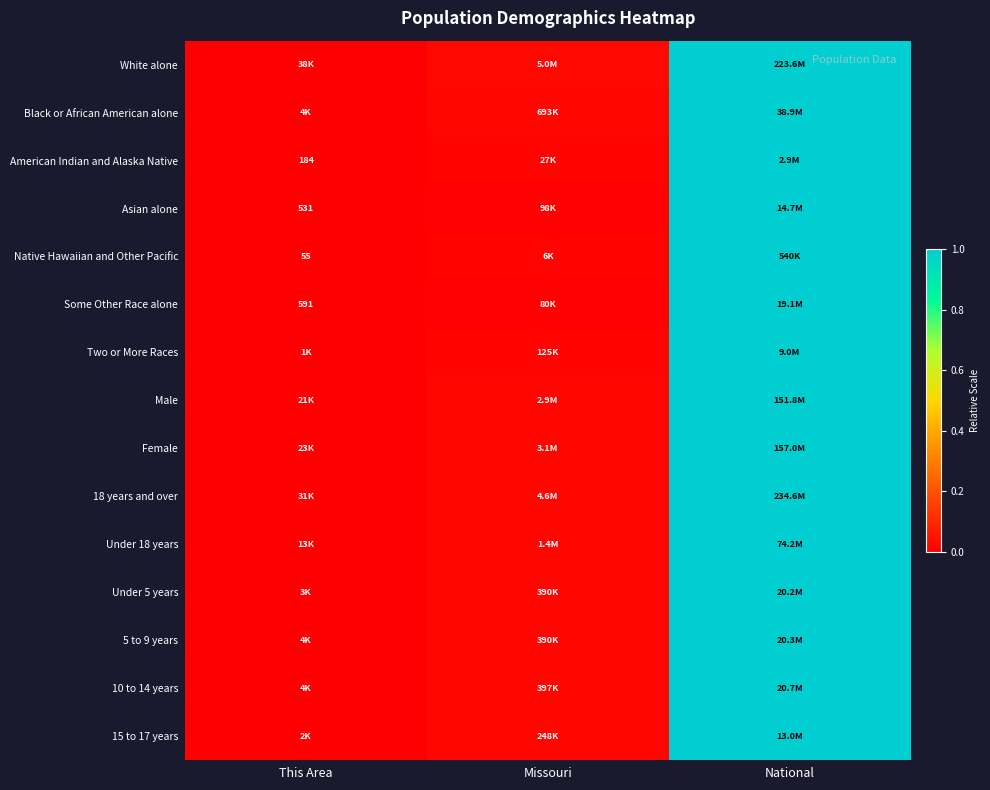

How many distinct data groups are displayed?

15